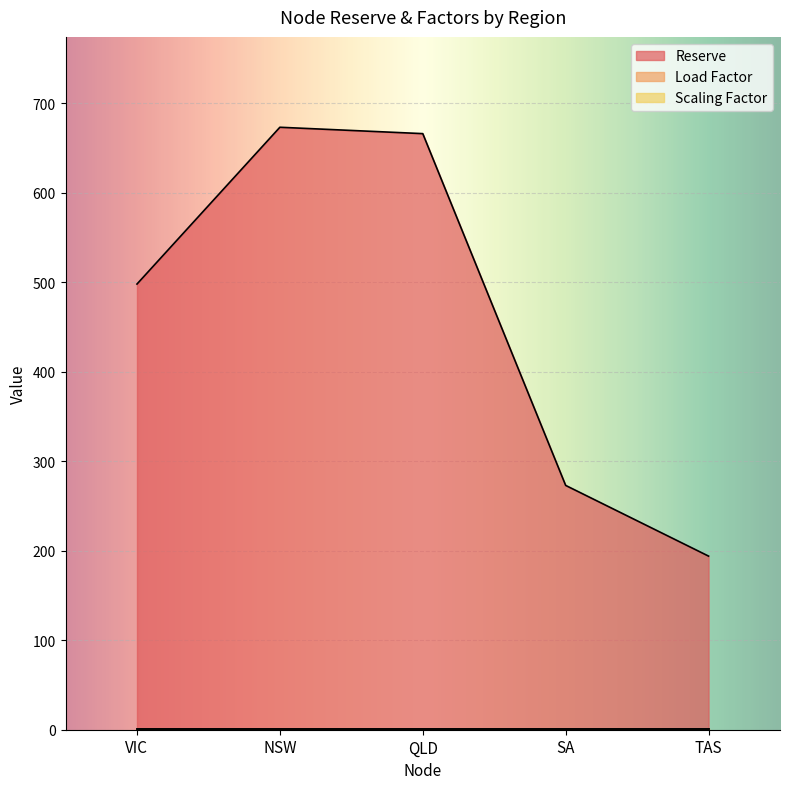

What position from the right is SA?

2